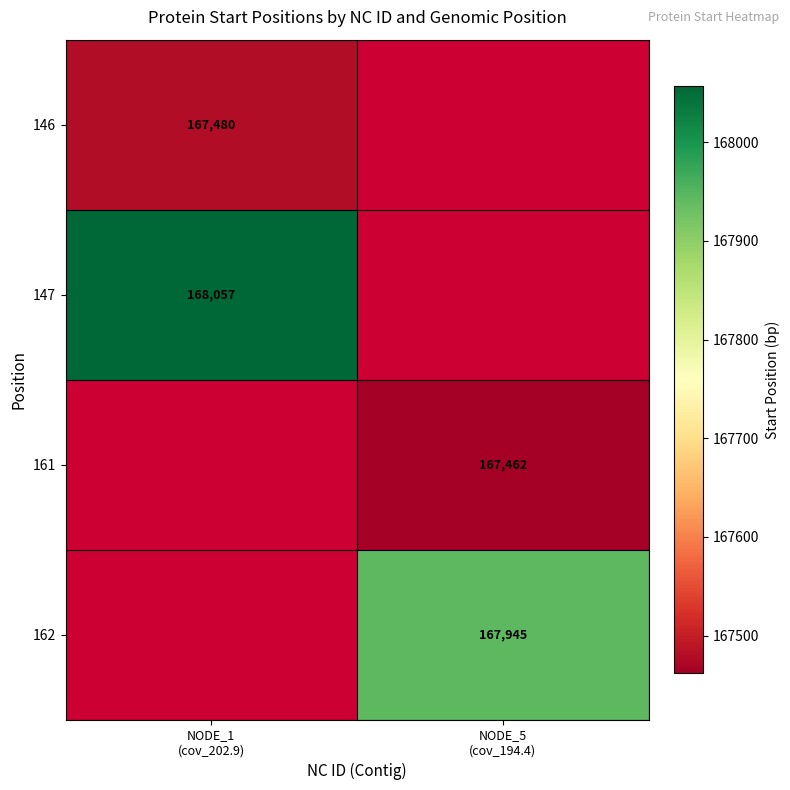

At NODE_5 (cov_194.4), list the series in order from largest to smallest.

162, 146, 147, 161